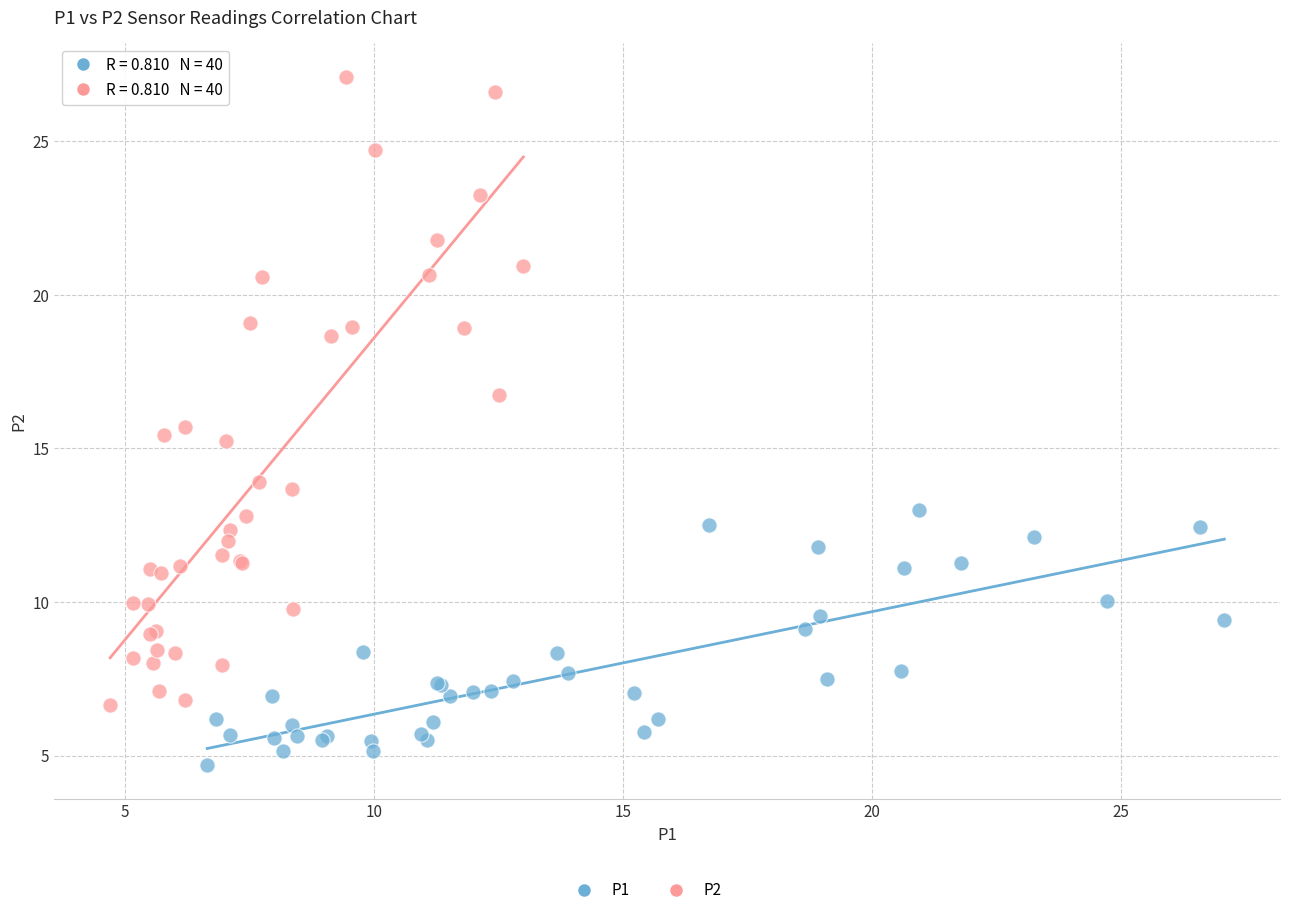

Which series has the widest spread of Y values?

P2